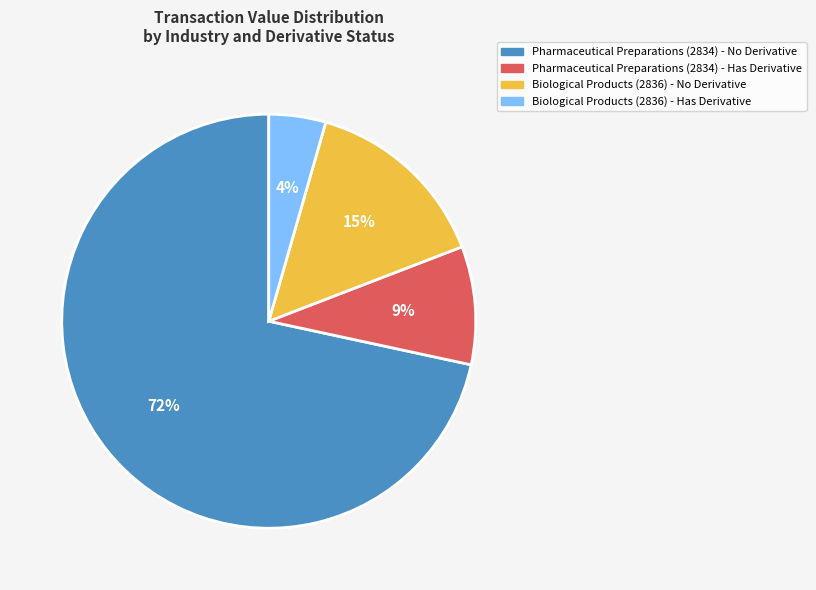

Which category has the biggest portion of the pie?

Pharmaceutical Preparations (2834) - No Derivative